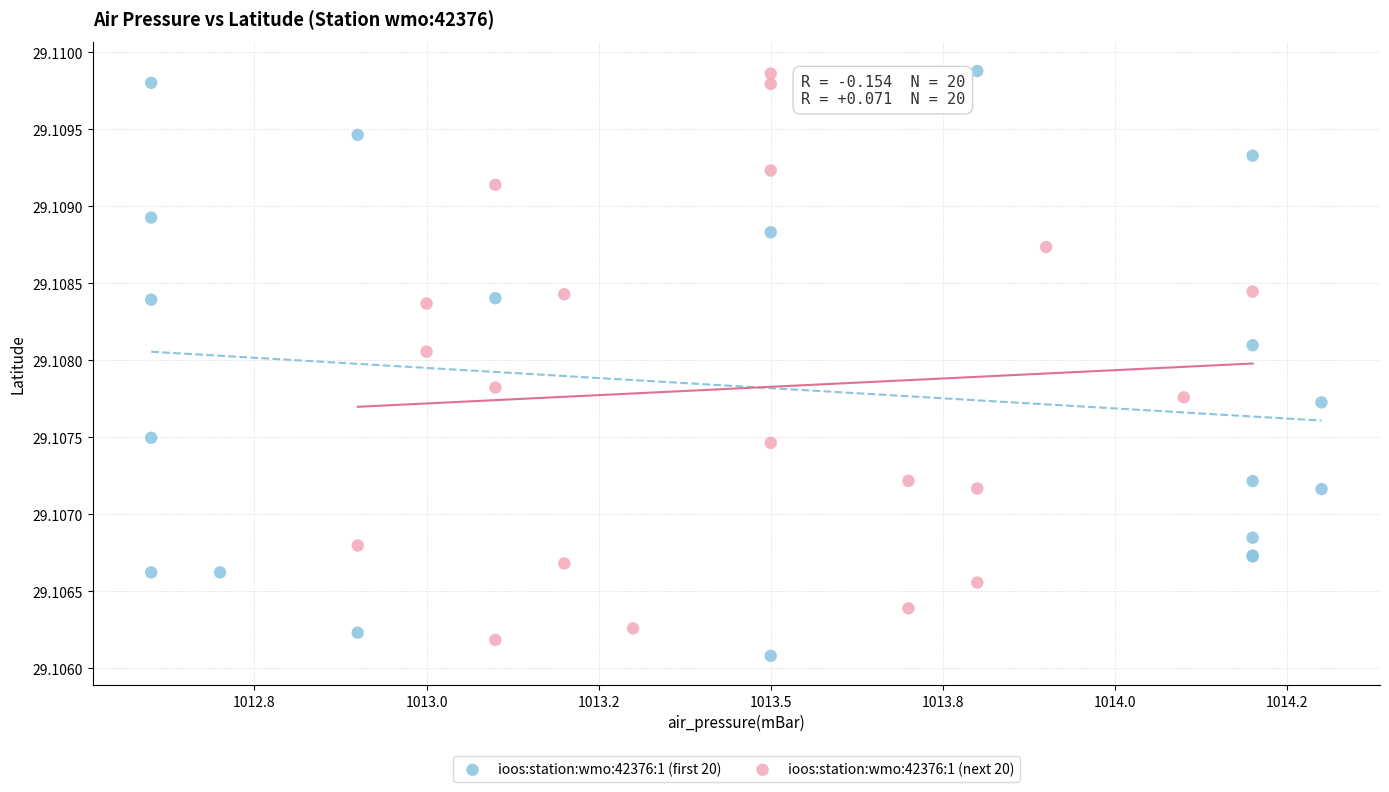

What are all the series names shown in the legend?

ioos:station:wmo:42376:1 (first 20), ioos:station:wmo:42376:1 (next 20)